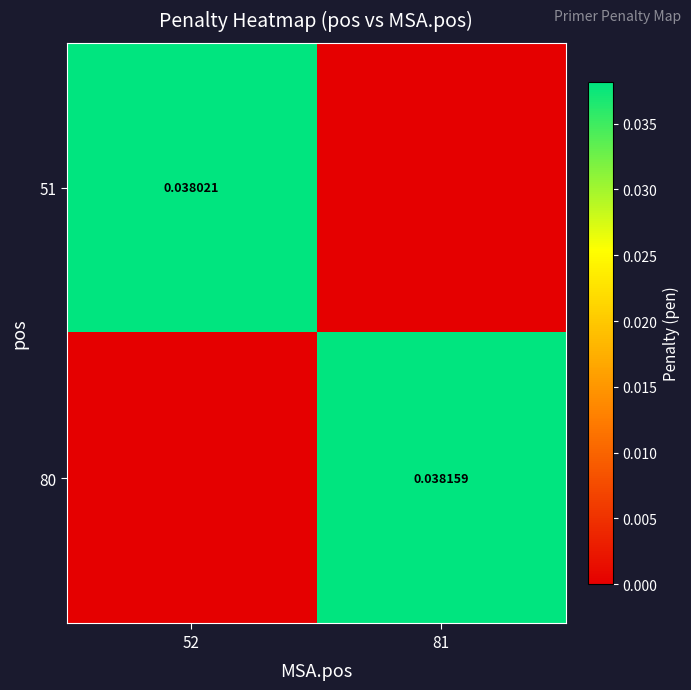

Is the value of 80 at 81 greater than the value of 51 at 52?

Yes